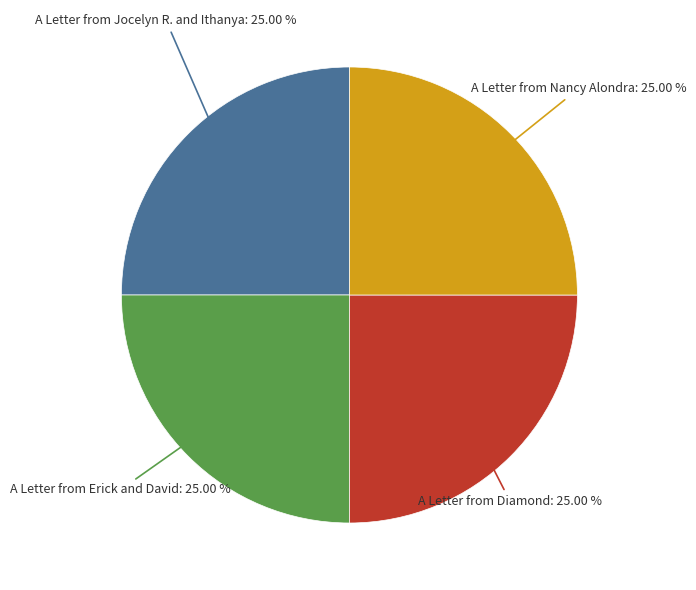

Does any single category account for the majority?

No